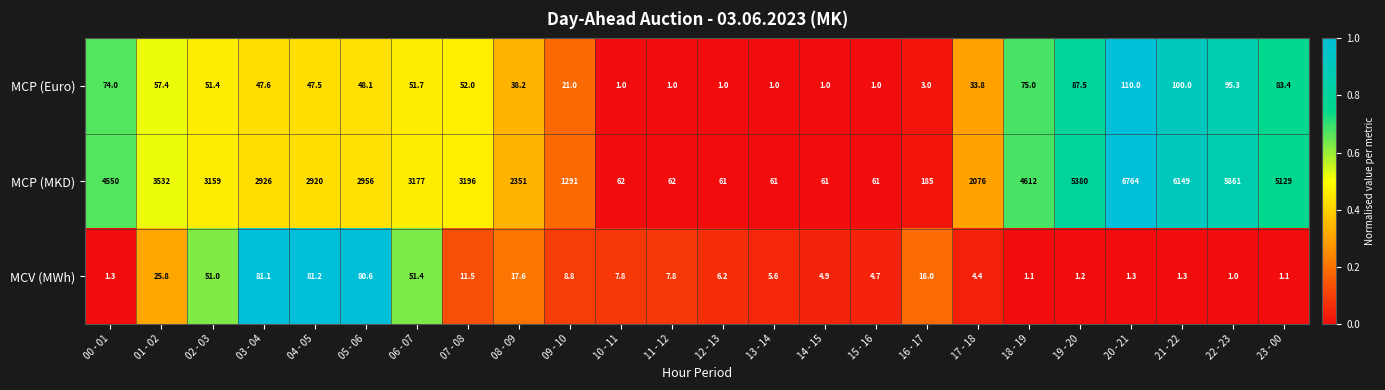

What is the total value across all series at 20 - 21?

6875.3